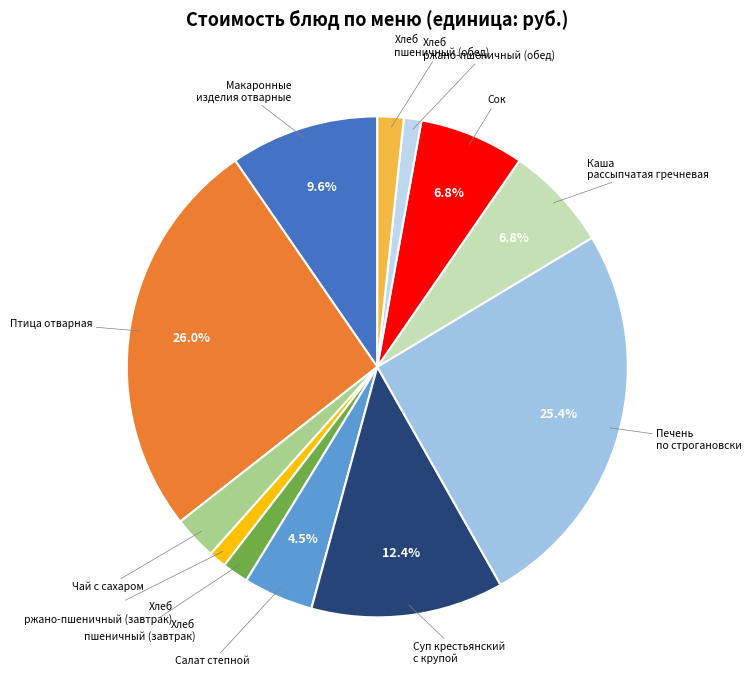

How many slices are in this pie chart?

12